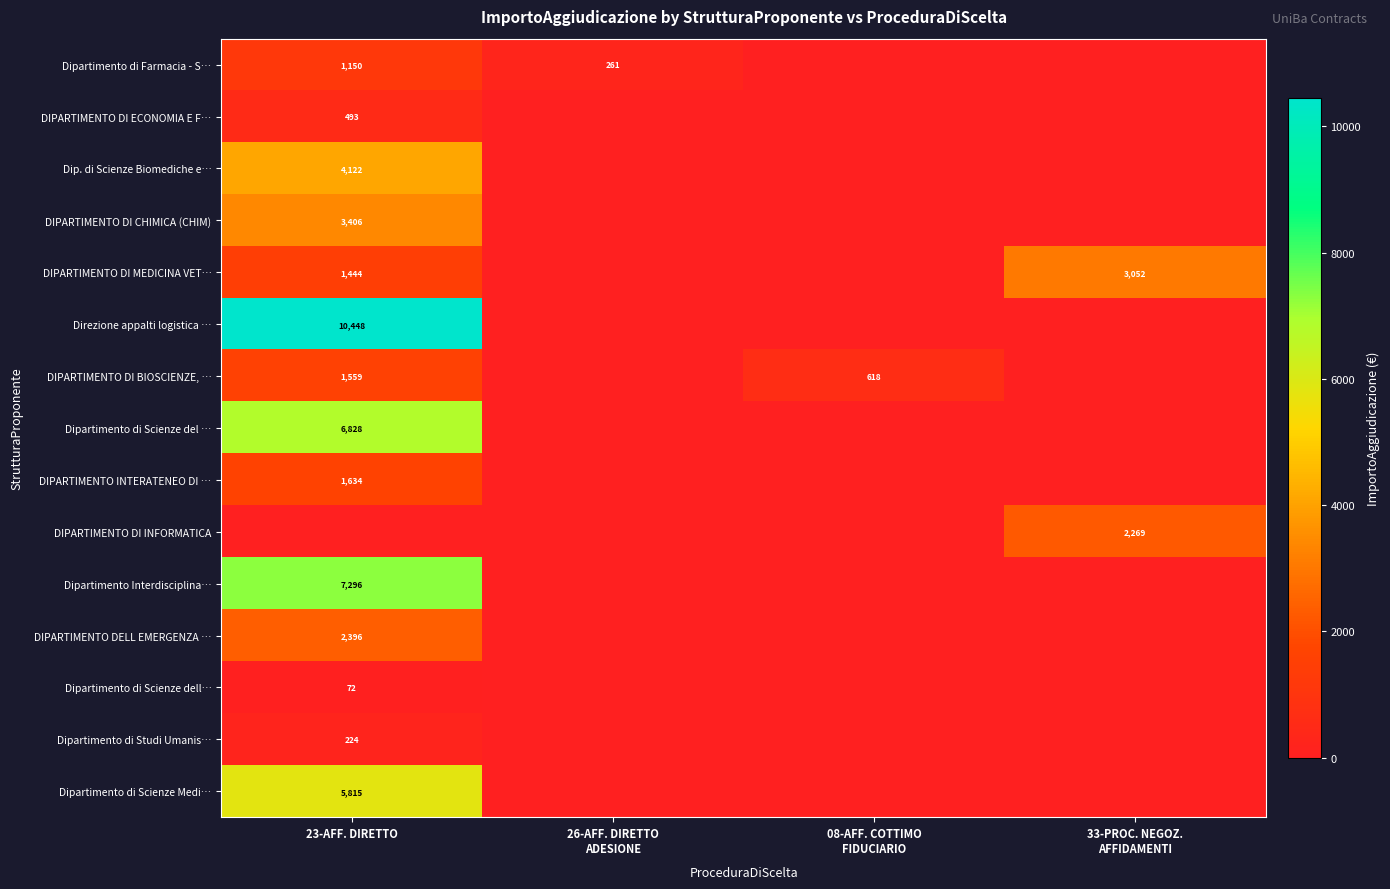

What is the spread (max minus min) of values at 23-AFF. DIRETTO?

10447.9